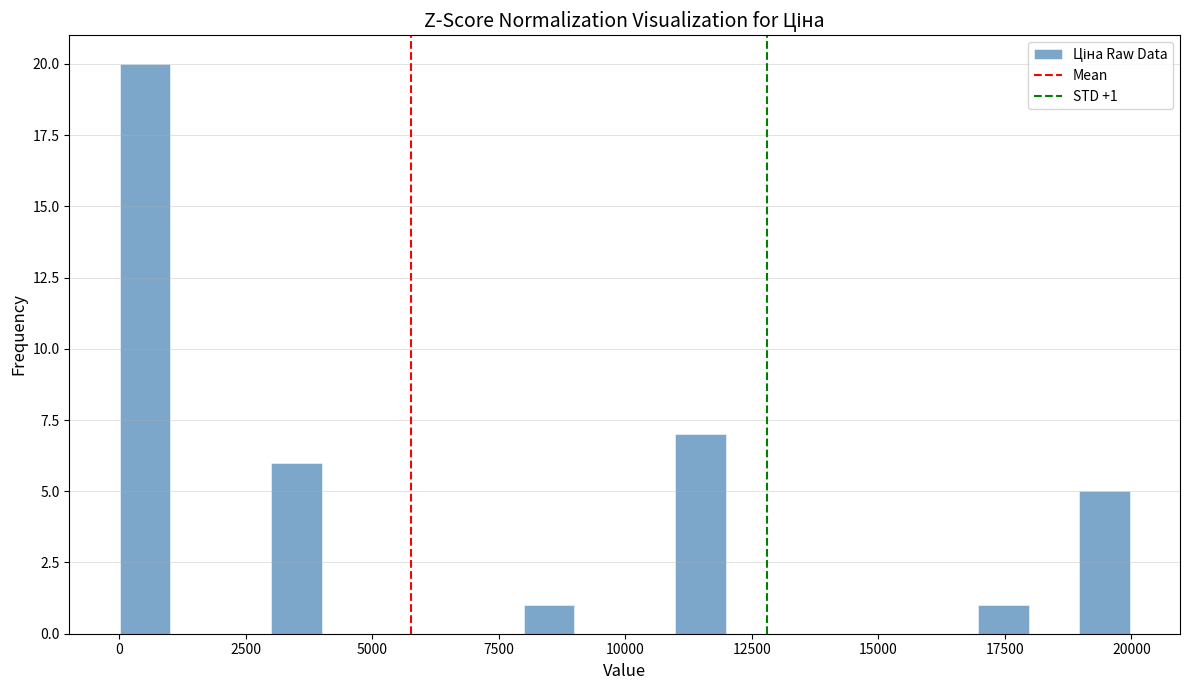

Around what value on the x-axis is the tallest bar? Give the approximate position of its centre, as read against the axis.

500